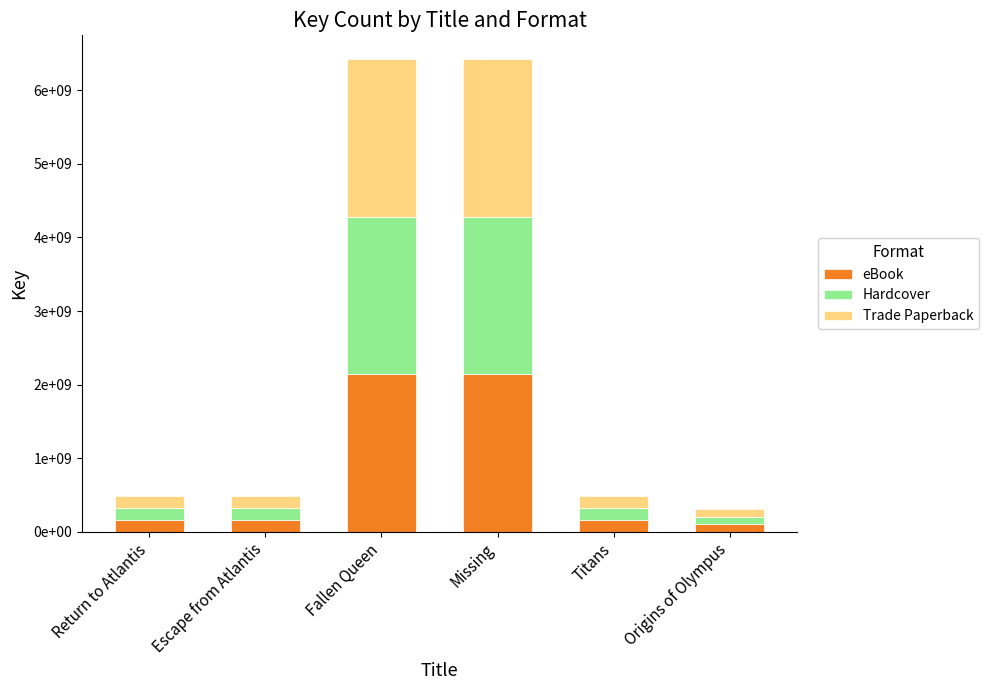

Between Return to Atlantis and Escape from Atlantis, which series saw the biggest shift?

eBook